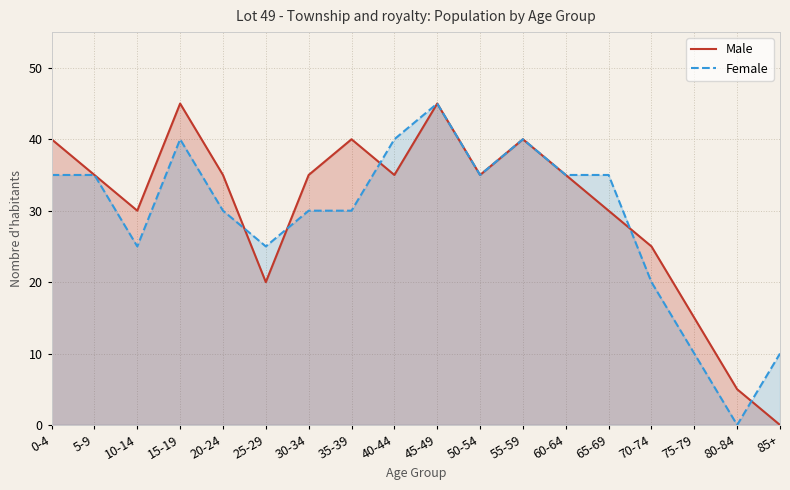

Is the value of Male at 55-59 greater than the value of Female at 5-9?

Yes